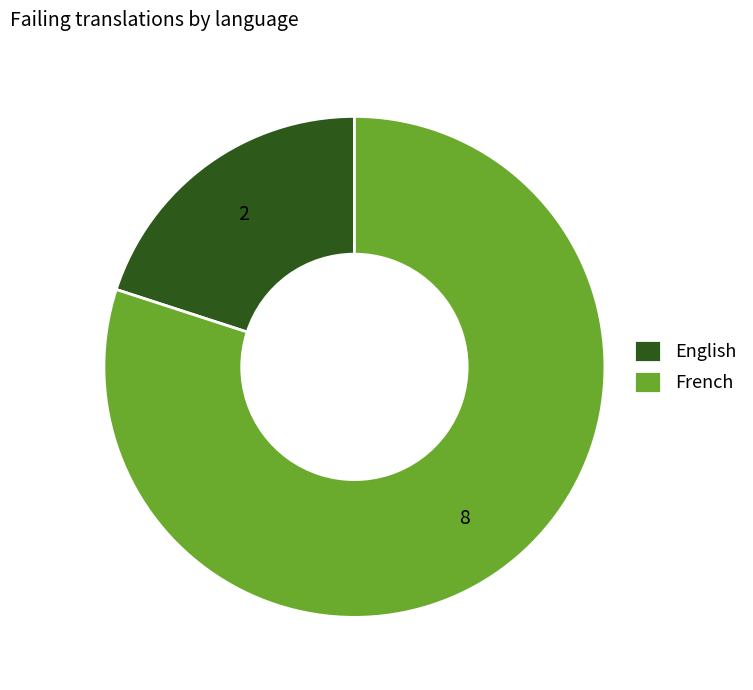

Rank the categories by value from lowest to highest.

English, French